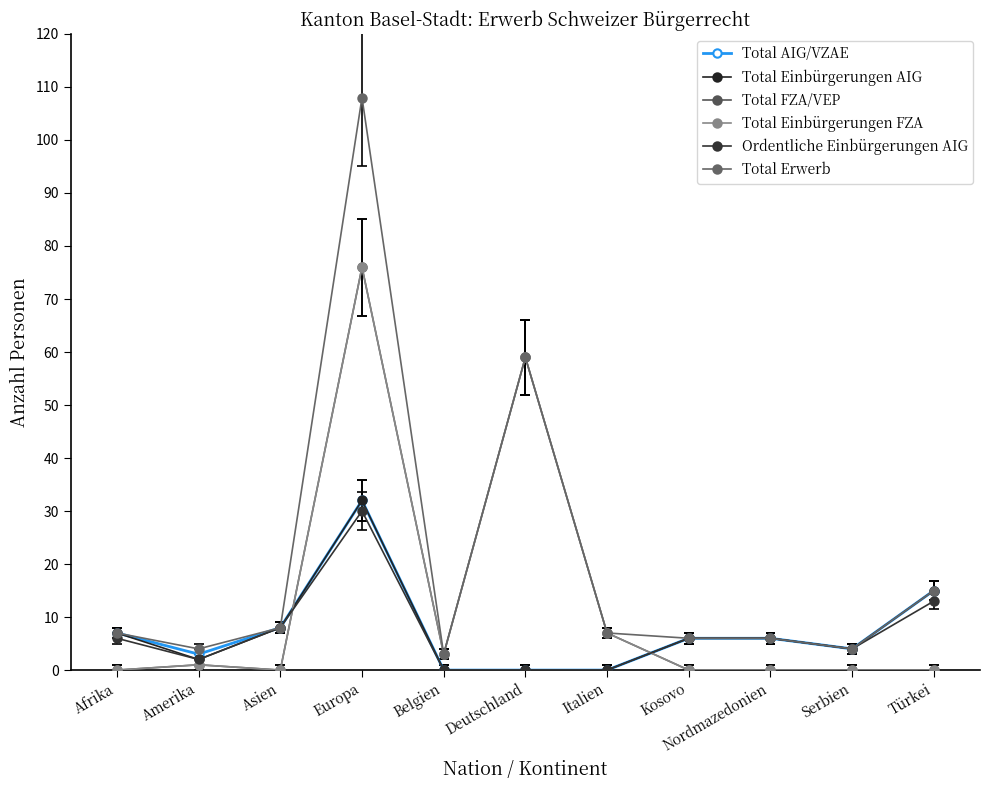

What is the sum of the Ordentliche Einbürgerungen AIG values at Nordmazedonien and Kosovo?

12